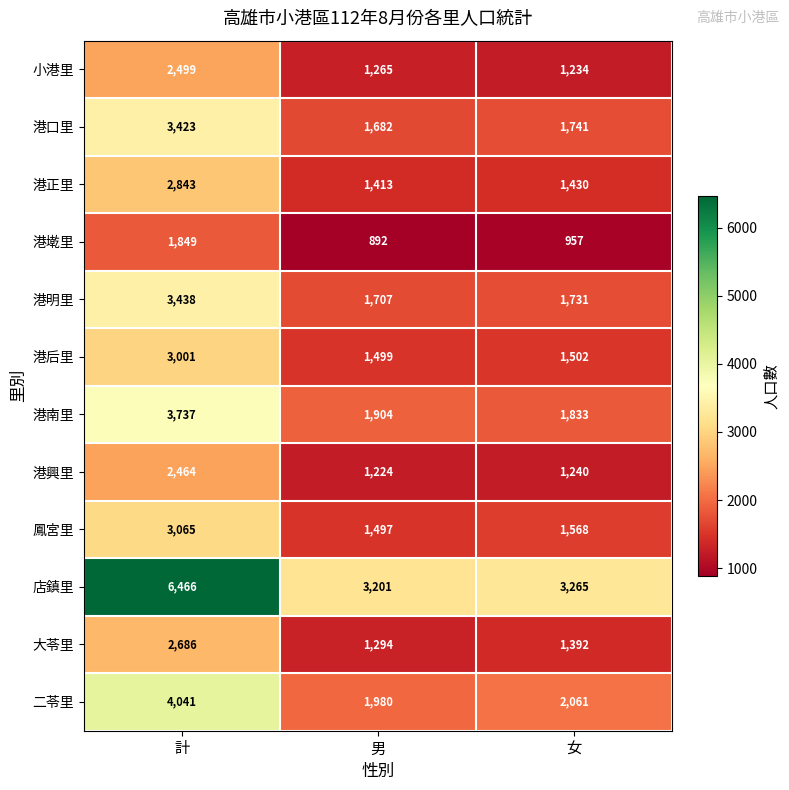

What is the difference between the maximum and minimum values in the 小港里 series?

1265